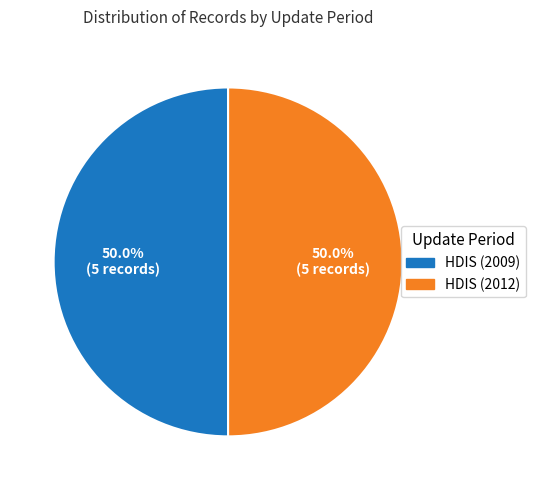

Is the sum of HDIS (2012) and HDIS (2009) greater than half?

Yes